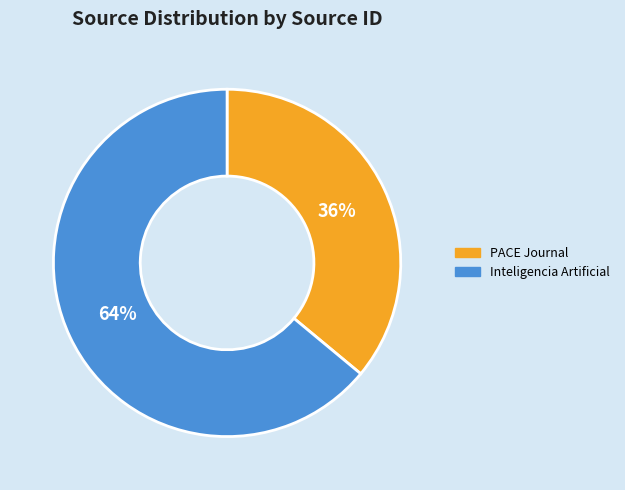

To the nearest percent, what is the difference between the largest and smallest slice percentages?

28%